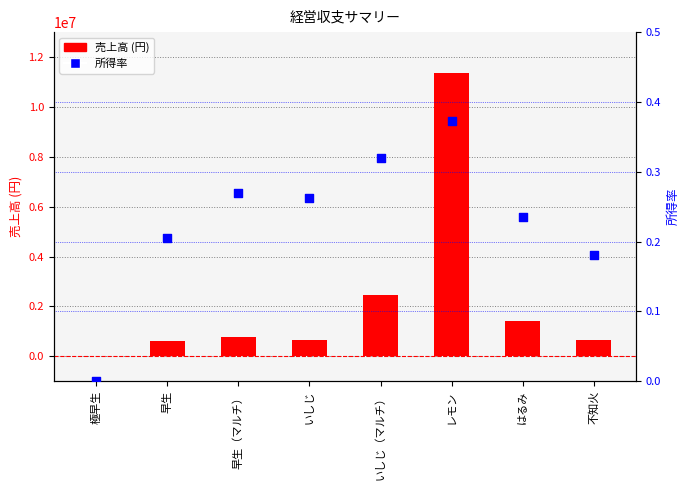

What are all the series names shown in the legend?

売上高 (円), 所得率